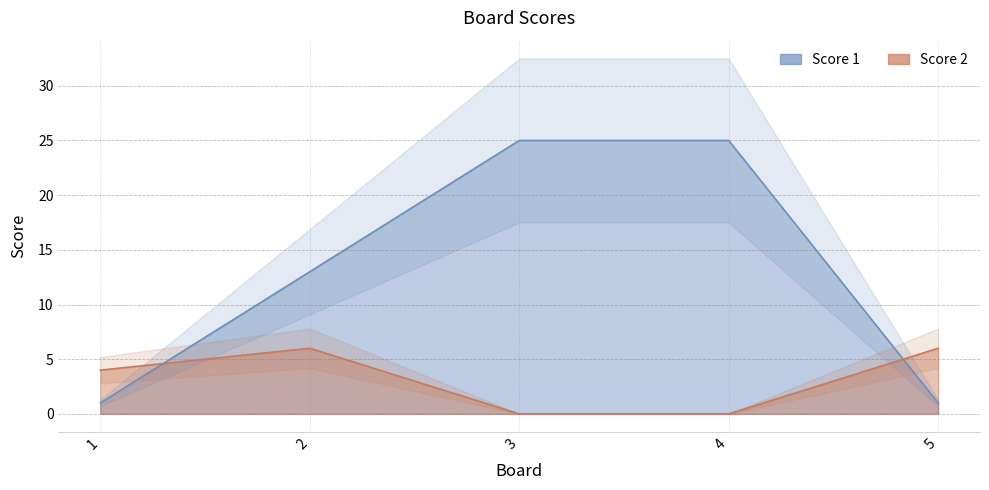

How many values in the Score 2 series are below 4?

2